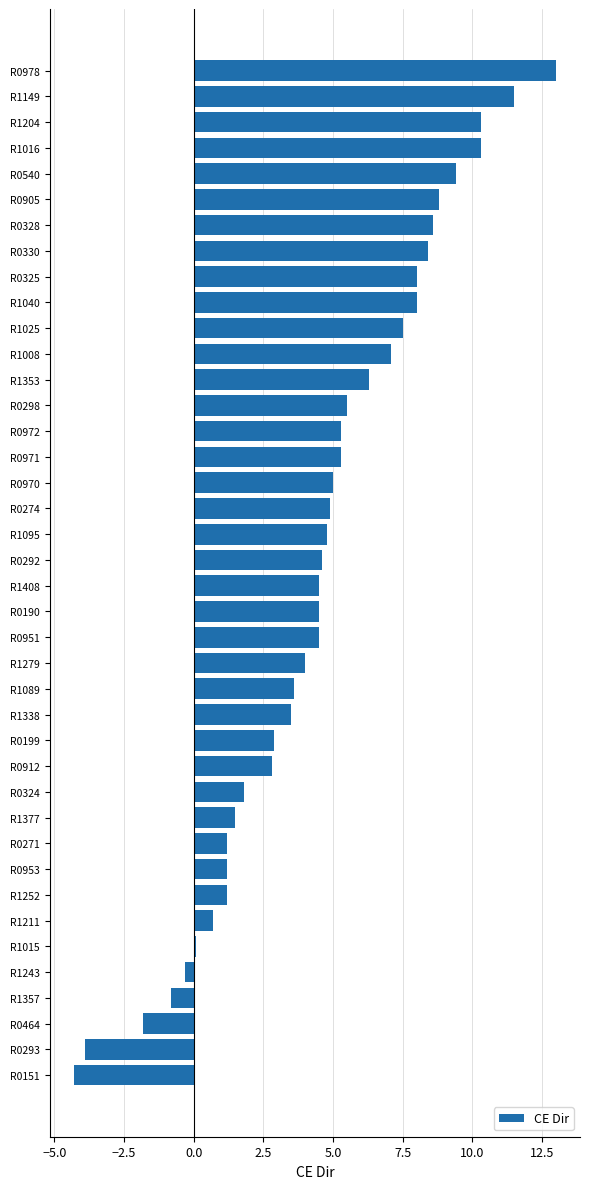

Is it true that the value at R1408 is 7.0?

False